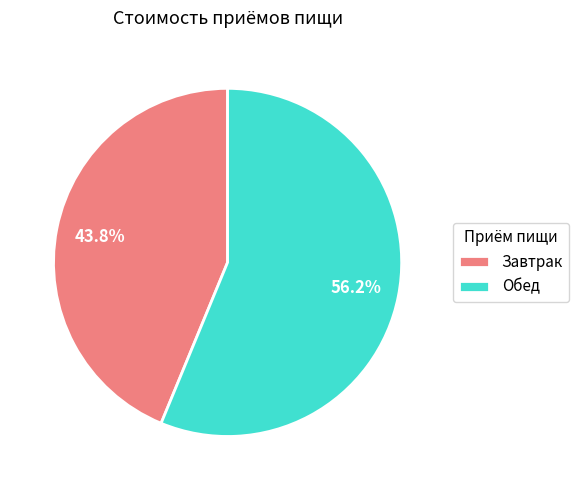

Rank the categories by value from lowest to highest.

Завтрак, Обед